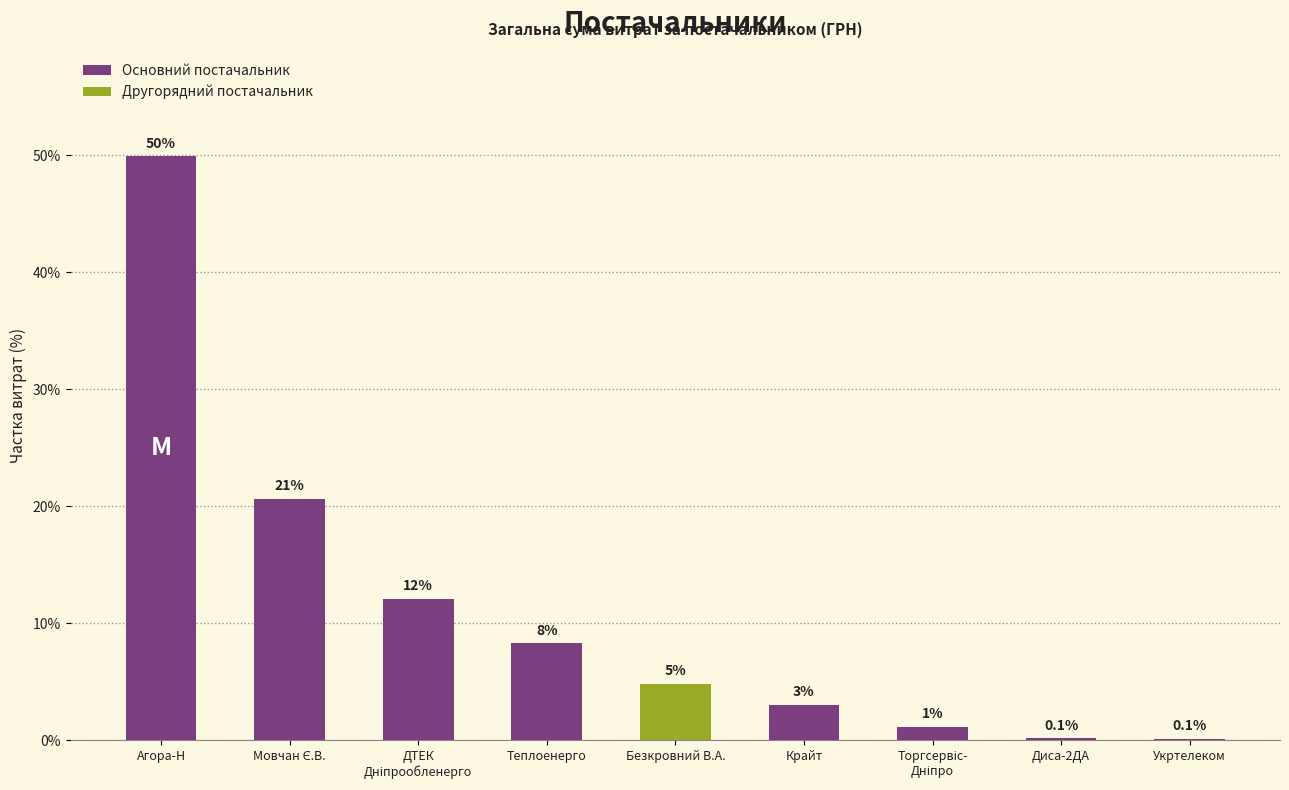

List the labels in order of value, largest first.

Агора-Н, Мовчан Є.В., ДТЕК
Дніпрообленерго, Теплоенерго, Безкровний В.А., Крайт, Торгсервіс-
Дніпро, Диса-2ДА, Укртелеком